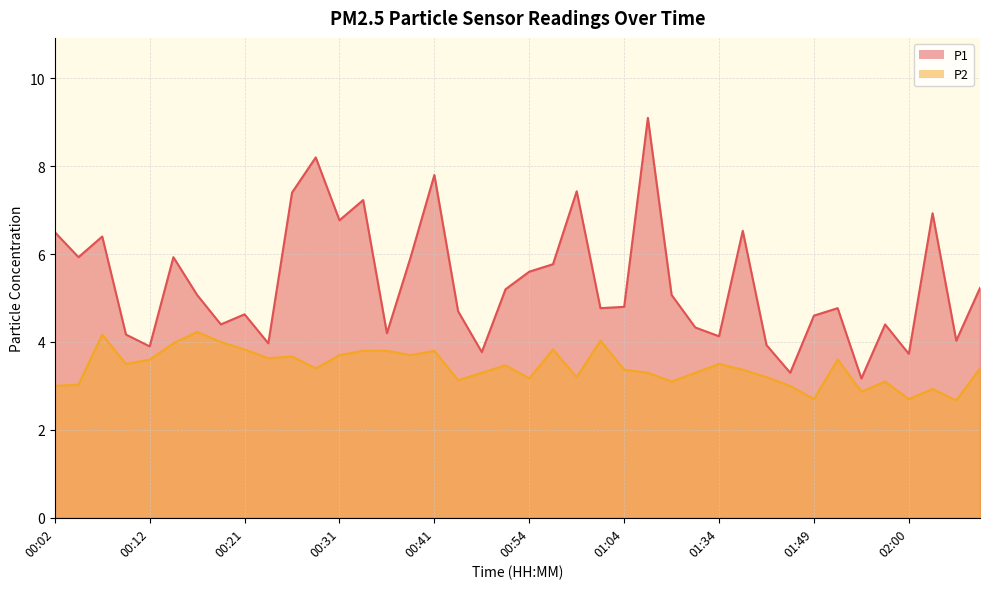

Which series has the largest total across all categories?

P1